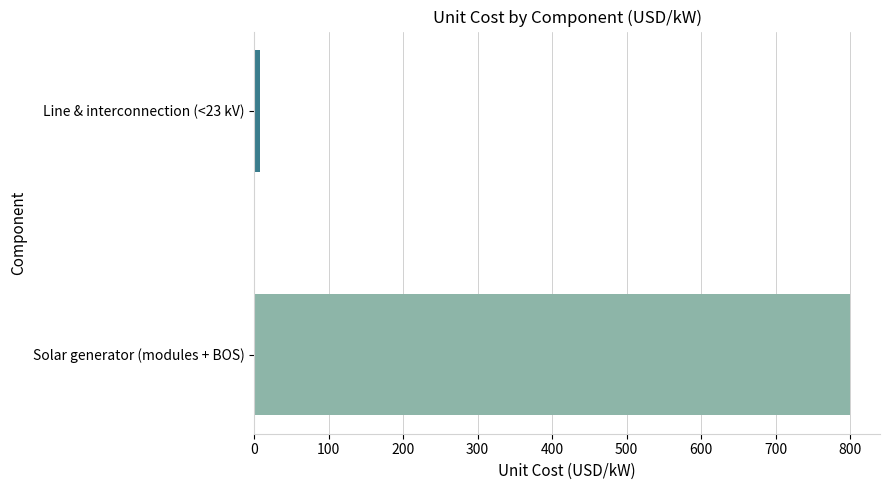

Does the chart contain any negative values?

No